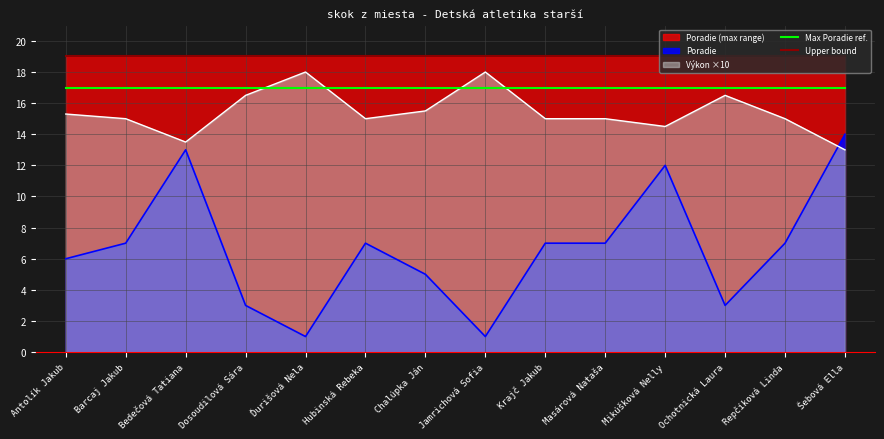

Is it true that Max Poradie ref. equals 29 at Šebová Ella?

False